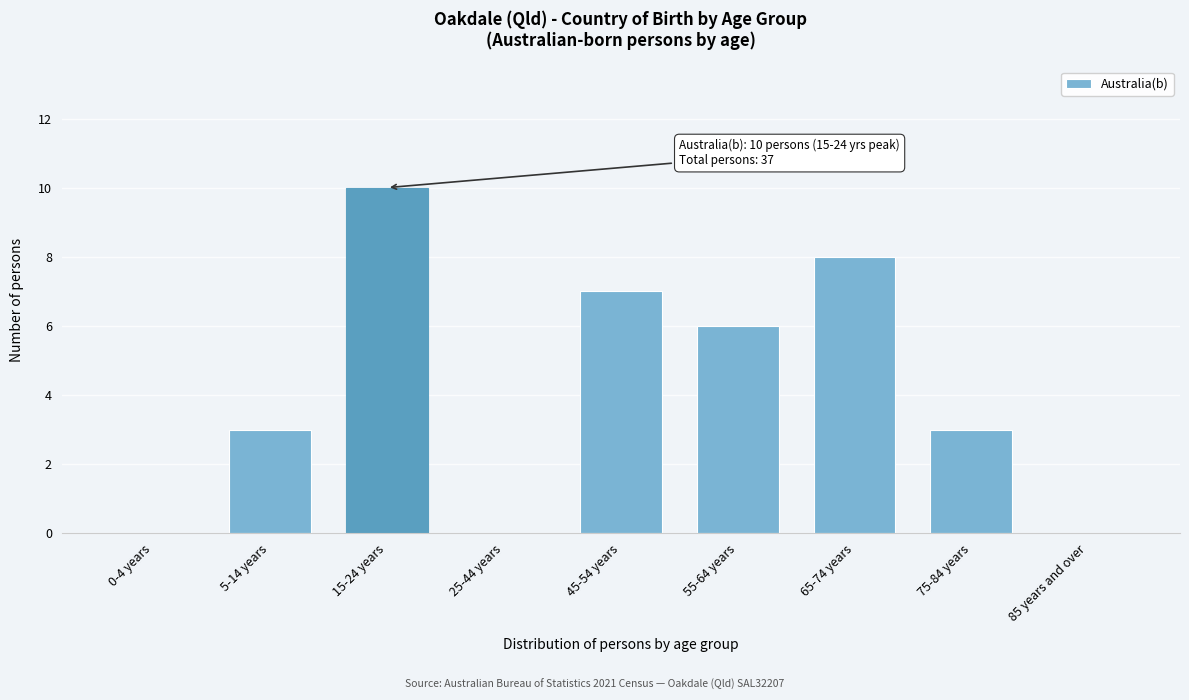

Reading left to right, transcribe all the data shown in this chart.

0-4 years=0	5-14 years=3	15-24 years=10	25-44 years=0	45-54 years=7	55-64 years=6	65-74 years=8	75-84 years=3	85 years and over=0